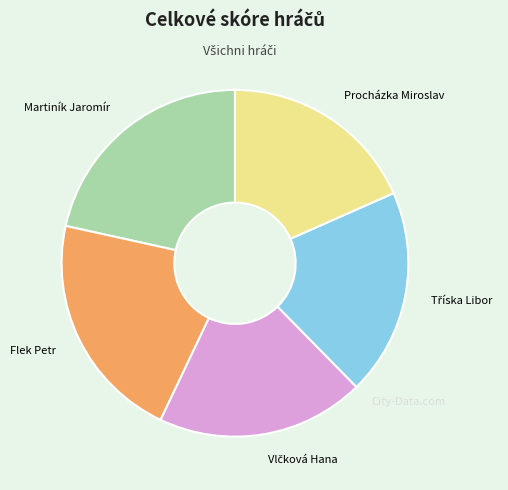

Combined, do Flek Petr and Procházka Miroslav account for over 50%?

No